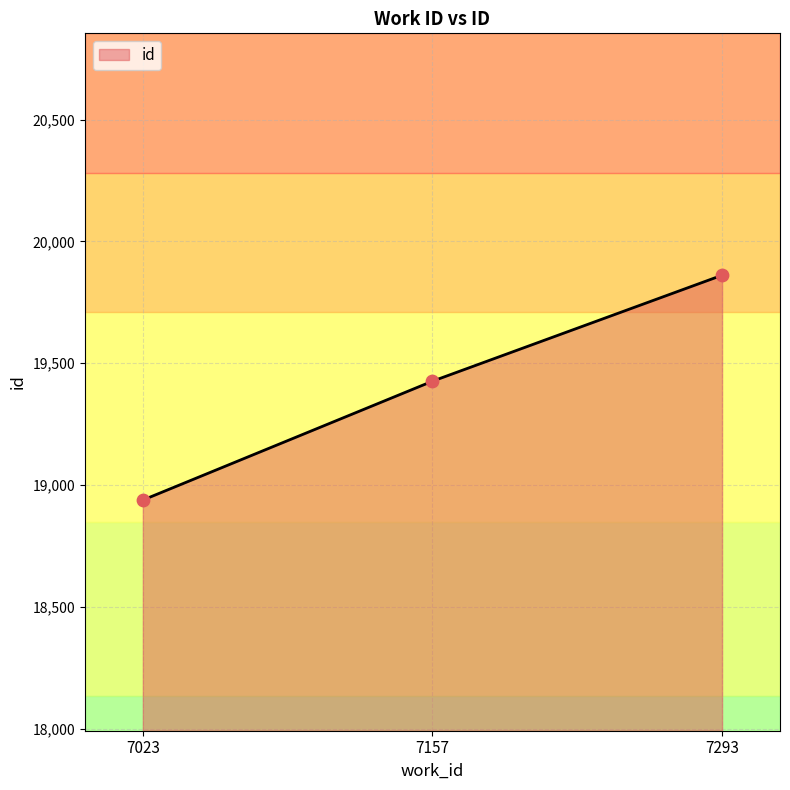

Approximately how many times larger is the value at 7293 compared to 7157?

1.0